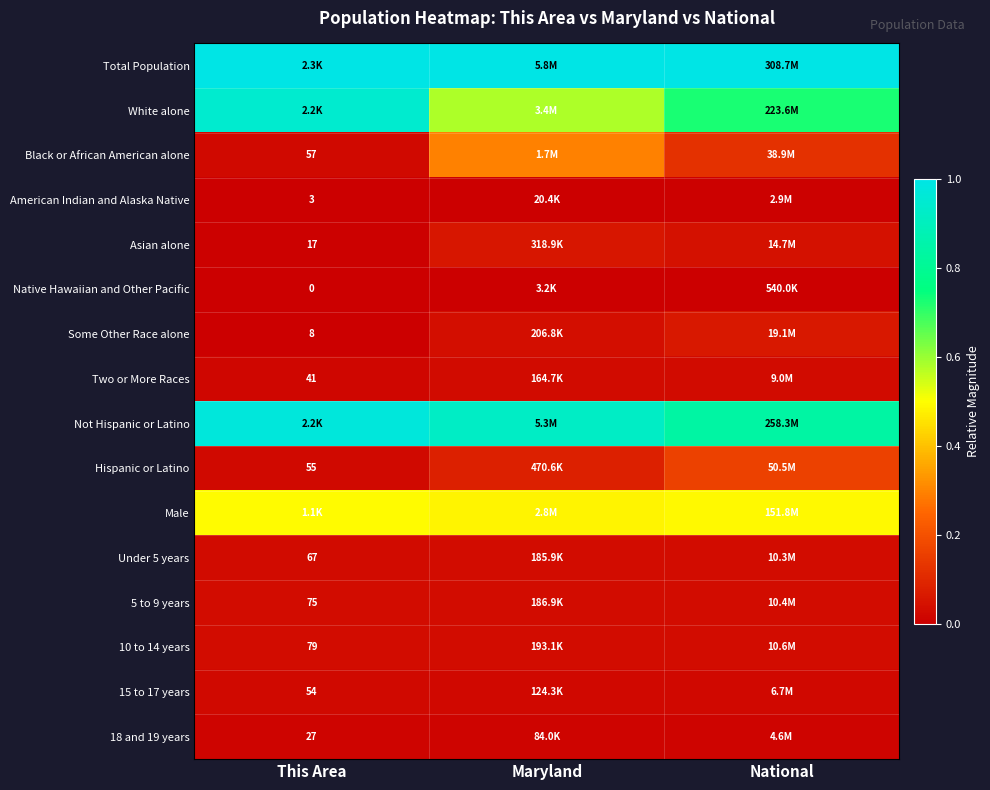

Which category has the highest value in the 18 and 19 years series?

Maryland